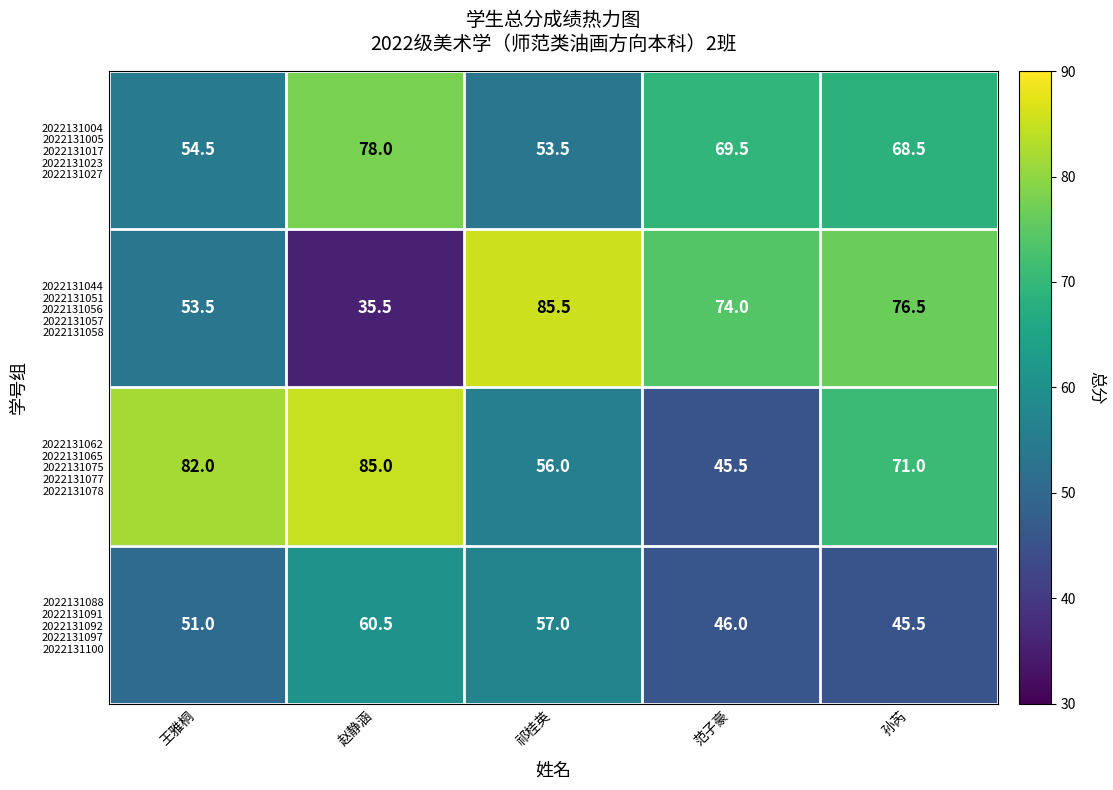

What is the difference between the highest and lowest values at 赵静涵?

49.5